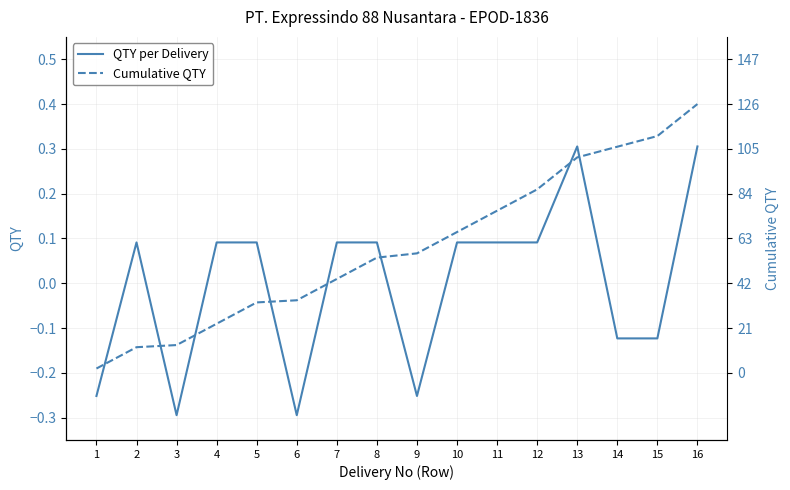

Is this an area chart (filled region under the line)?

No